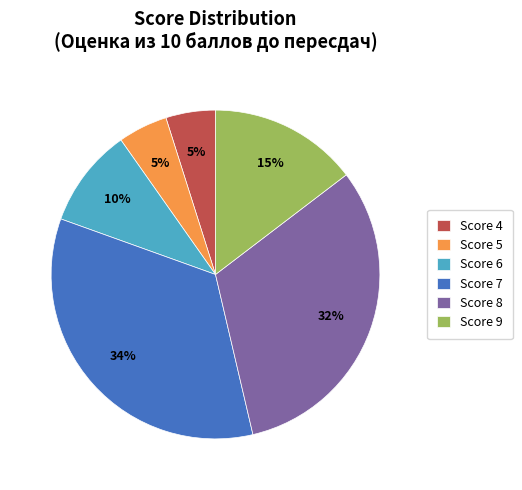

To the nearest percent, what portion does Score 8 represent?

32%